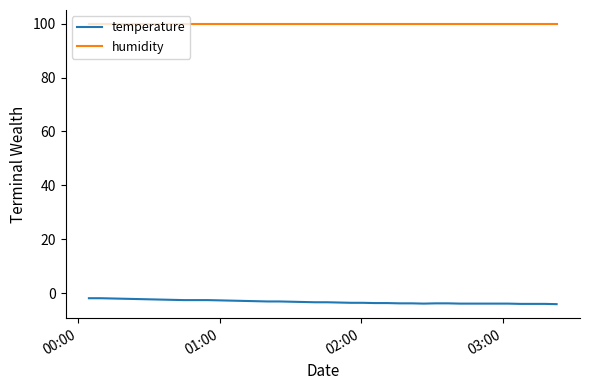

Does the chart display data point markers on the line(s)?

No